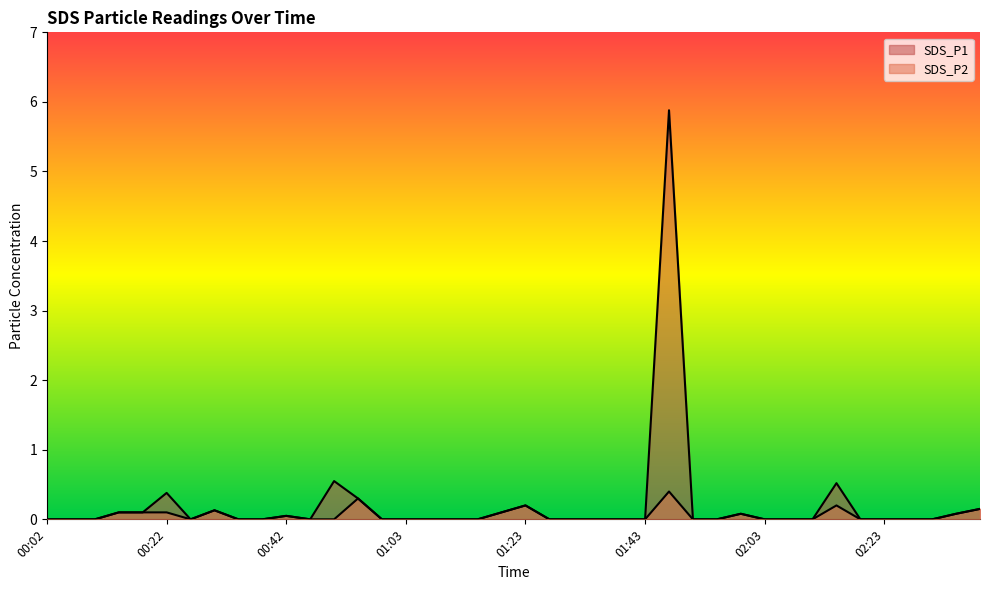

What is the sum of the SDS_P1 values at 00:42 and 01:27?

0.1